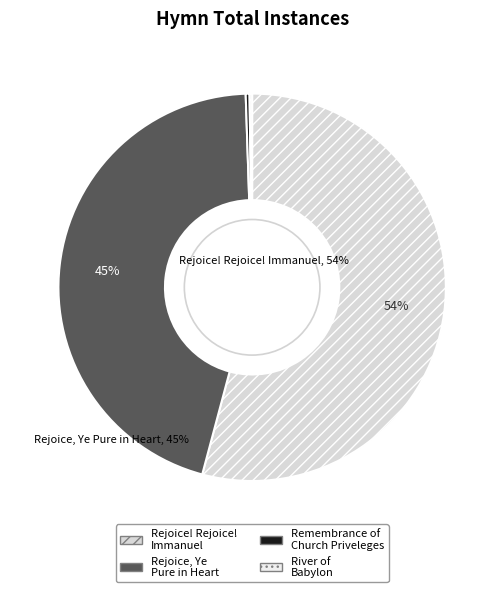

To the nearest percent, what is the difference between the River of Babylon and Rejoice, Ye Pure in Heart slice percentages?

45%